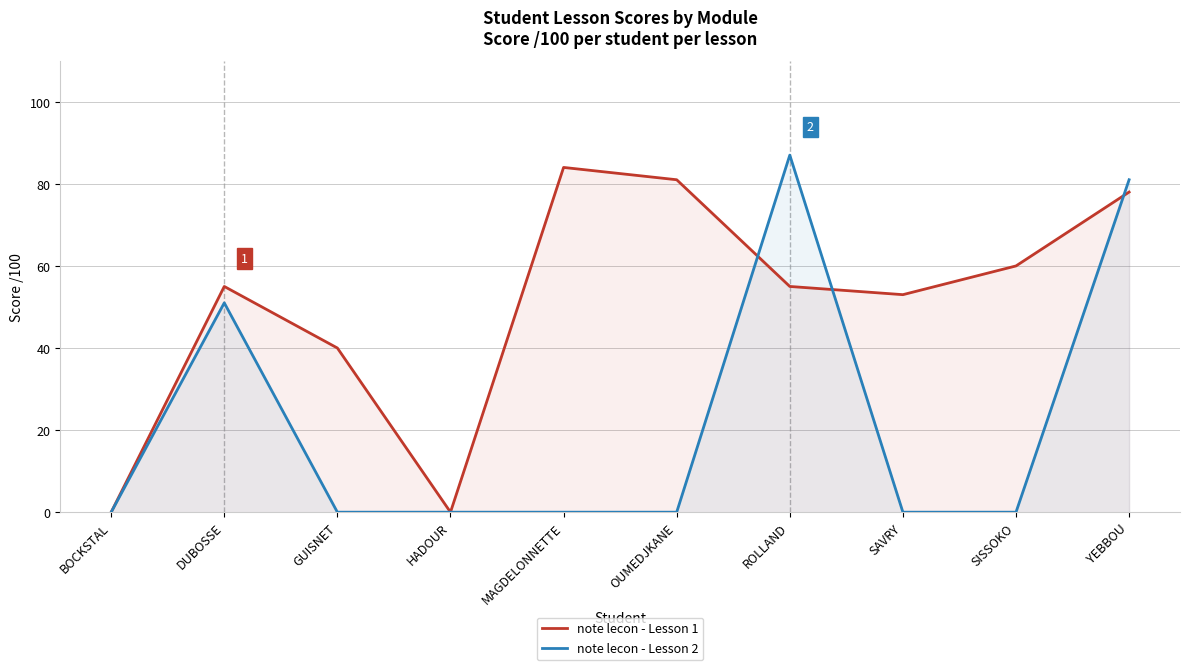

Reading right to left, transcribe all the data shown in this chart.

note lecon - Lesson 1: 78	60	53	55	81	84	0	40	55	0
note lecon - Lesson 2: 81	0	0	87	0	0	0	0	51	0